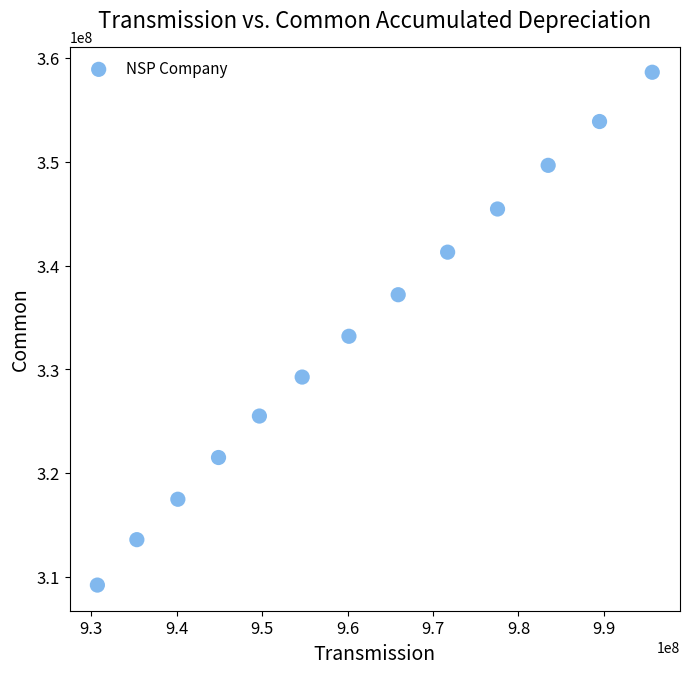

What is the range of Y values (max minus min)?

49456326.9